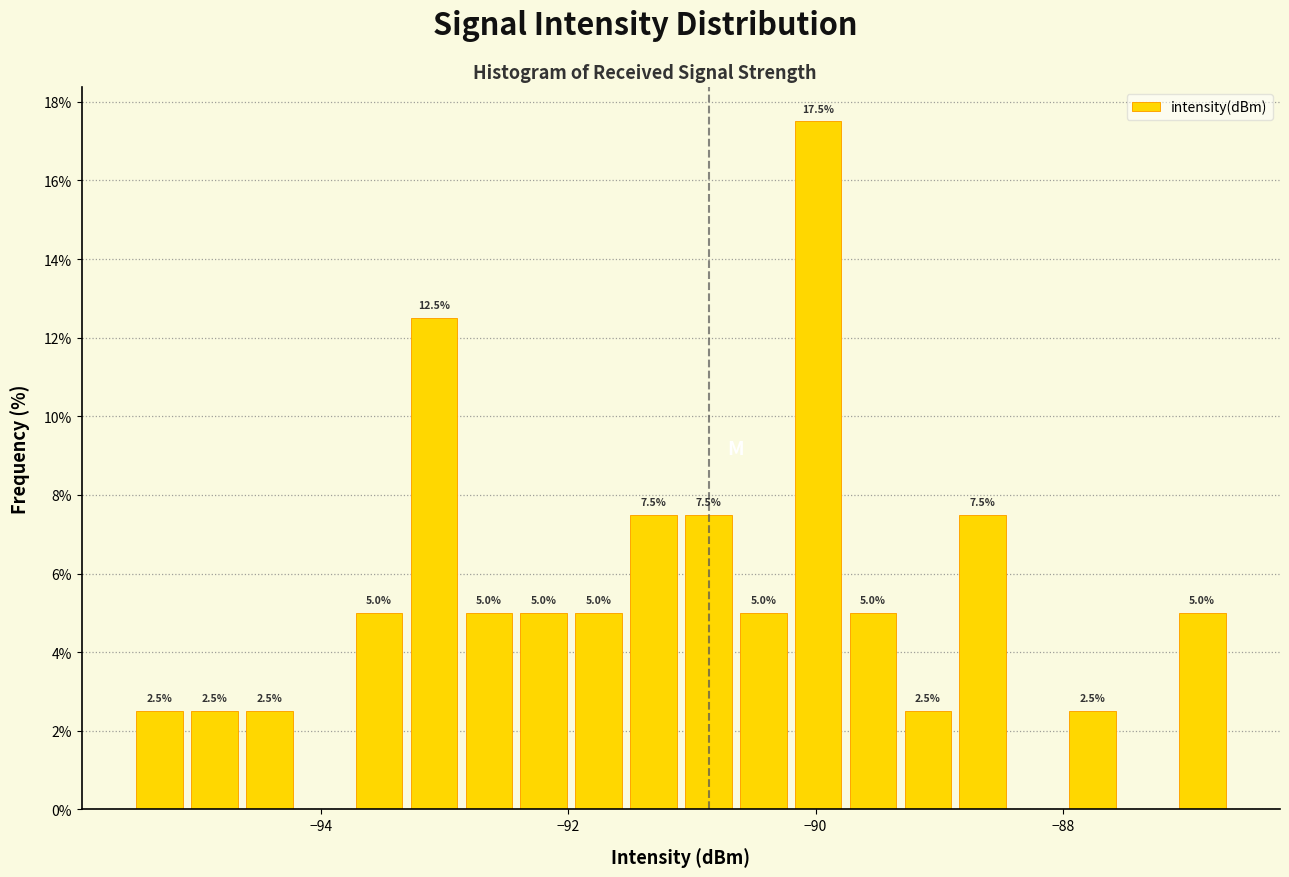

Around what value on the x-axis is the tallest bar? Give the approximate position of its centre, as read against the axis.

-90.0